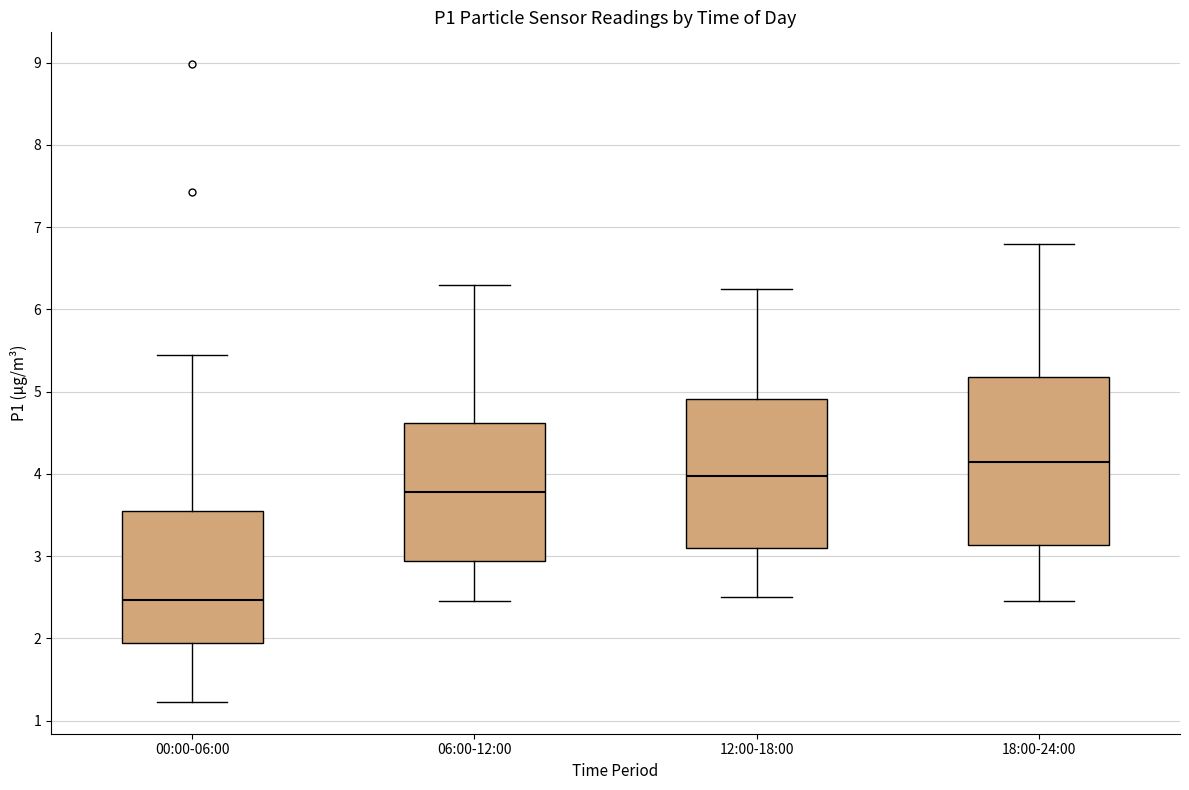

Reading left to right, read every box against the y-axis: the position of its median line, the range the box covers, and the ends of its whiskers. The values are not printed on the chart, so give them approximately, as read against the axis.

00:00-06:00: median 2.5, box 2.0 to 3.6, whiskers 1.2 to 5.5
06:00-12:00: median 3.8, box 2.9 to 4.6, whiskers 2.5 to 6.3
12:00-18:00: median 4.0, box 3.1 to 4.9, whiskers 2.5 to 6.3
18:00-24:00: median 4.2, box 3.1 to 5.2, whiskers 2.5 to 6.8